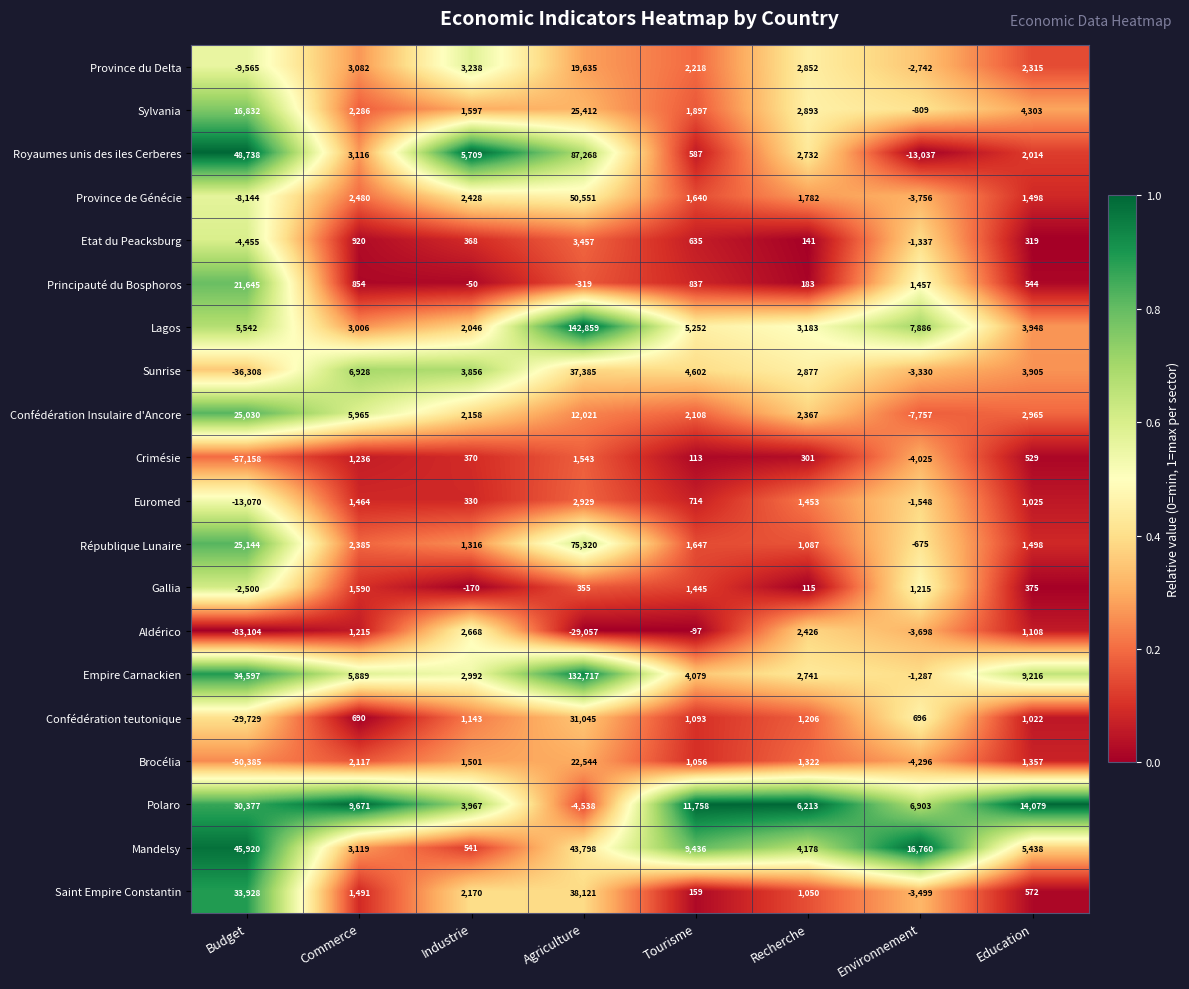

What is the difference between the maximum and minimum values in the Province de Génécie series?

58695